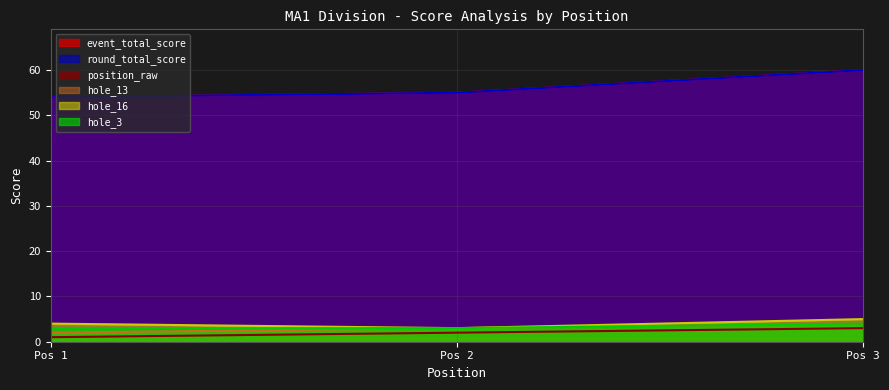

Rank the series by their maximum value, from highest to lowest.

event_total_score, round_total_score, hole_16, hole_13, hole_3, position_raw